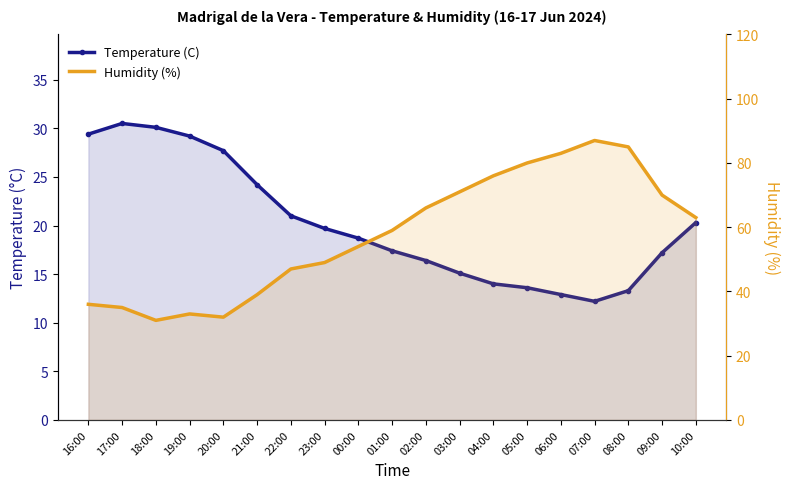

In Temperature (C), how many points are lower than both neighbors (excluding endpoints)?

1